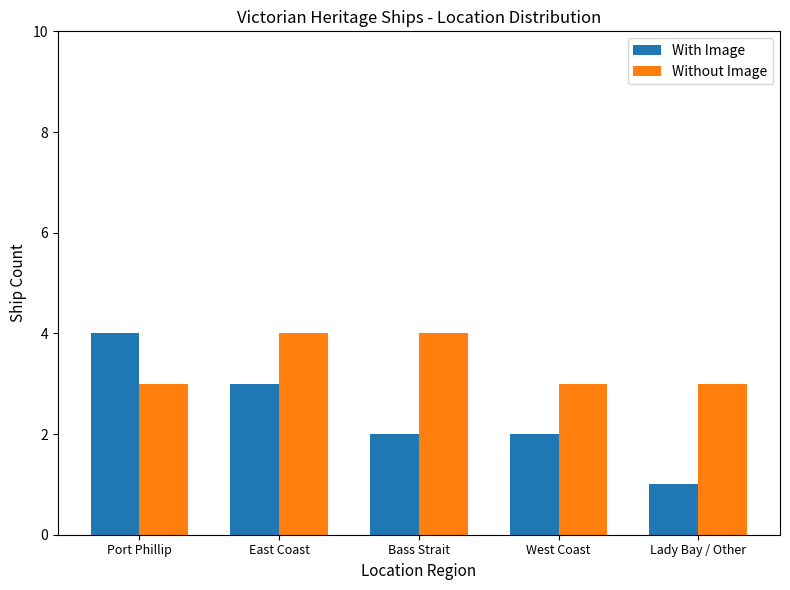

At how many categories does at least one series exceed 1?

5